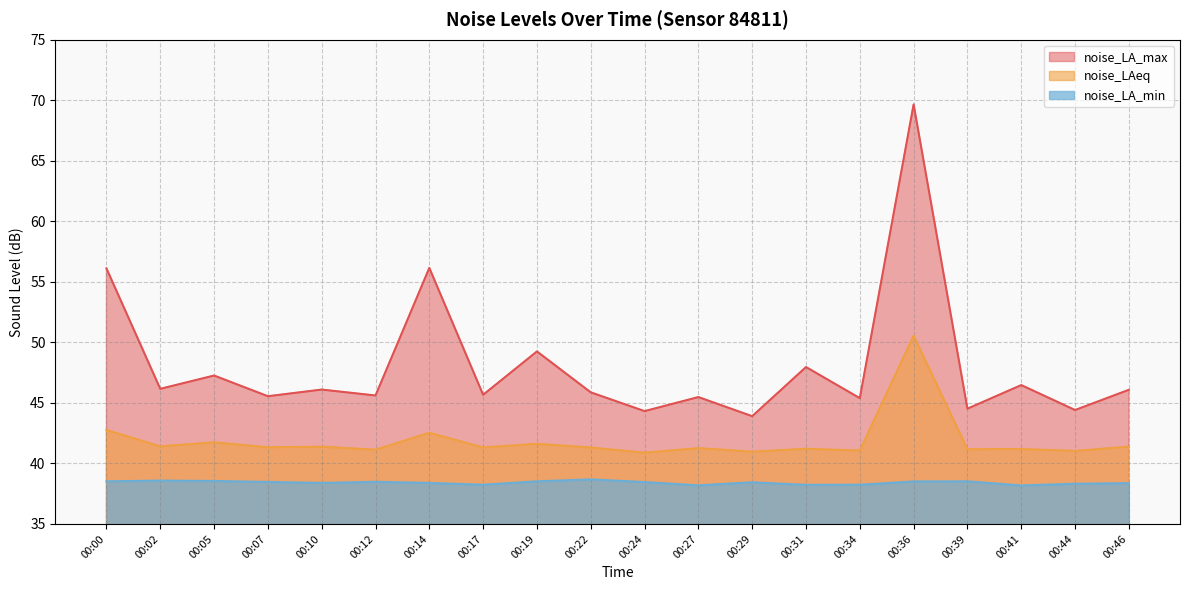

Reading left to right, transcribe all the data shown in this chart.

noise_LA_max: 00:00=56.1	00:02=46.2	00:05=47.3	00:07=45.5	00:10=46.1	00:12=45.6	00:14=56.1	00:17=45.7	00:19=49.2	00:22=45.9	00:24=44.3	00:27=45.5	00:29=43.9	00:31=48.0	00:34=45.4	00:36=69.7	00:39=44.5	00:41=46.5	00:44=44.4	00:46=46.1
noise_LAeq: 00:00=42.8	00:02=41.4	00:05=41.7	00:07=41.3	00:10=41.4	00:12=41.1	00:14=42.5	00:17=41.3	00:19=41.6	00:22=41.3	00:24=40.9	00:27=41.3	00:29=41.0	00:31=41.2	00:34=41.1	00:36=50.5	00:39=41.2	00:41=41.2	00:44=41.0	00:46=41.4
noise_LA_min: 00:00=38.5	00:02=38.6	00:05=38.5	00:07=38.5	00:10=38.4	00:12=38.5	00:14=38.4	00:17=38.2	00:19=38.5	00:22=38.7	00:24=38.5	00:27=38.2	00:29=38.4	00:31=38.2	00:34=38.2	00:36=38.5	00:39=38.5	00:41=38.2	00:44=38.3	00:46=38.4